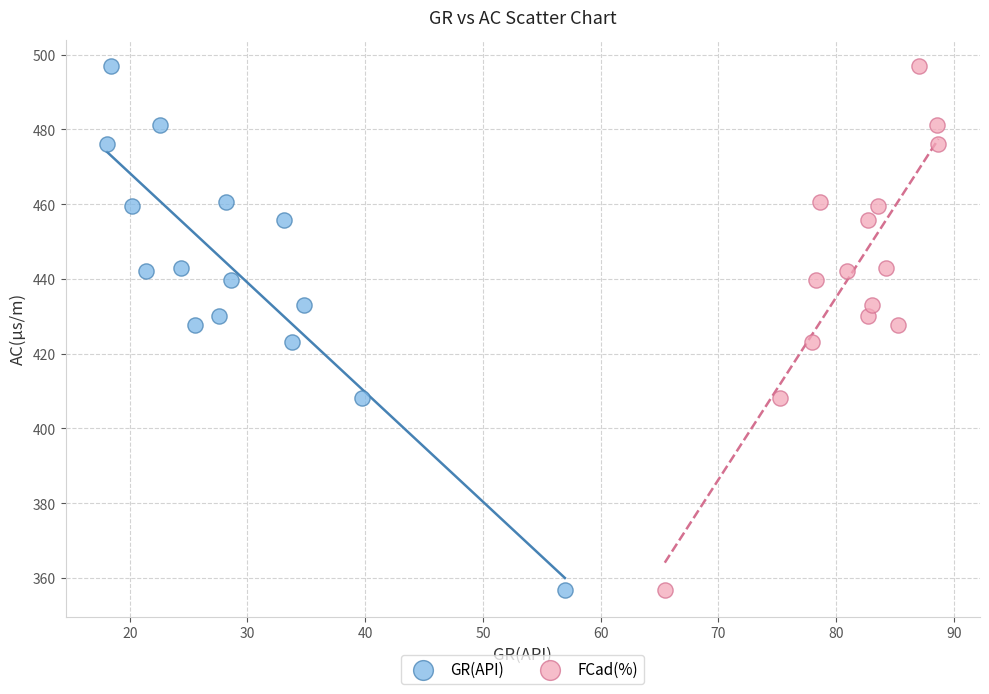

What are all the series names shown in the legend?

GR(API), FCad(%)